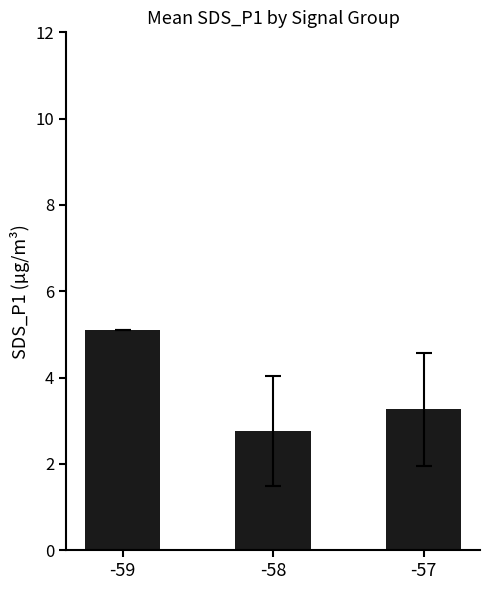

True or false: the data shows 2.8 at -58.

True